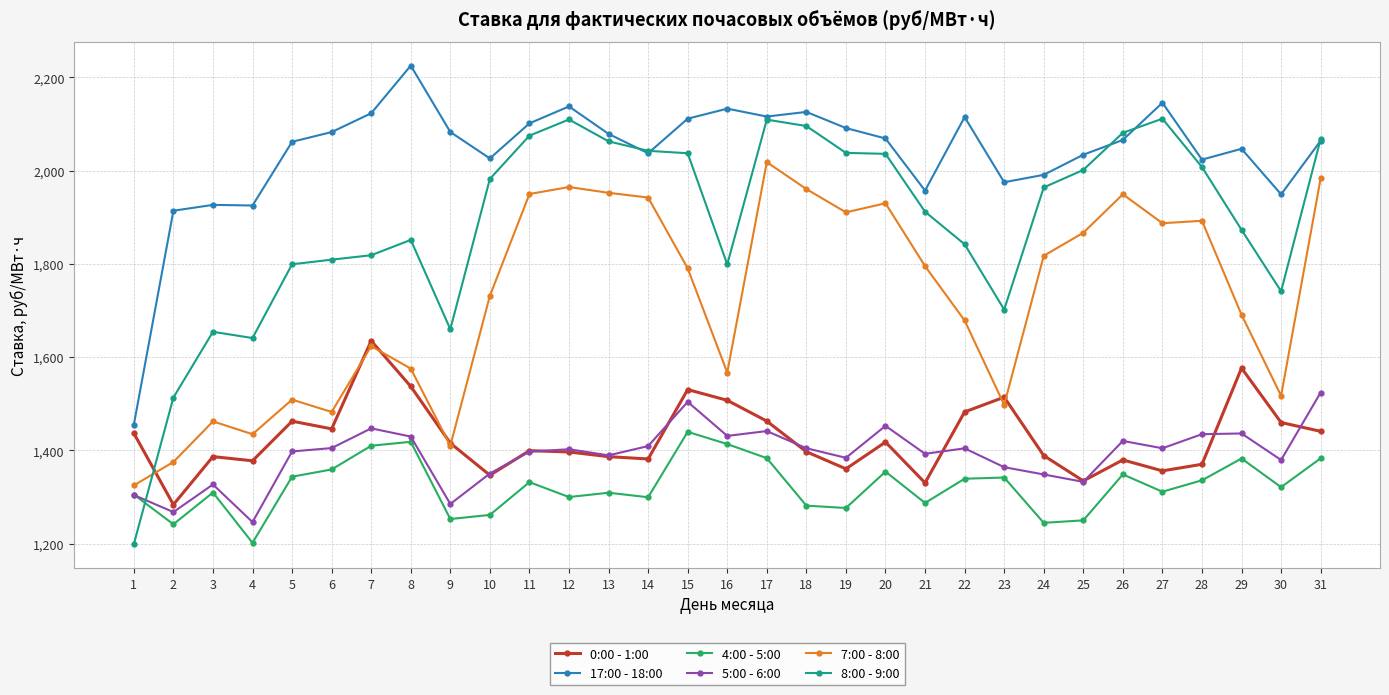

What is the difference between the maximum and minimum values in the 7:00 - 8:00 series?

693.2